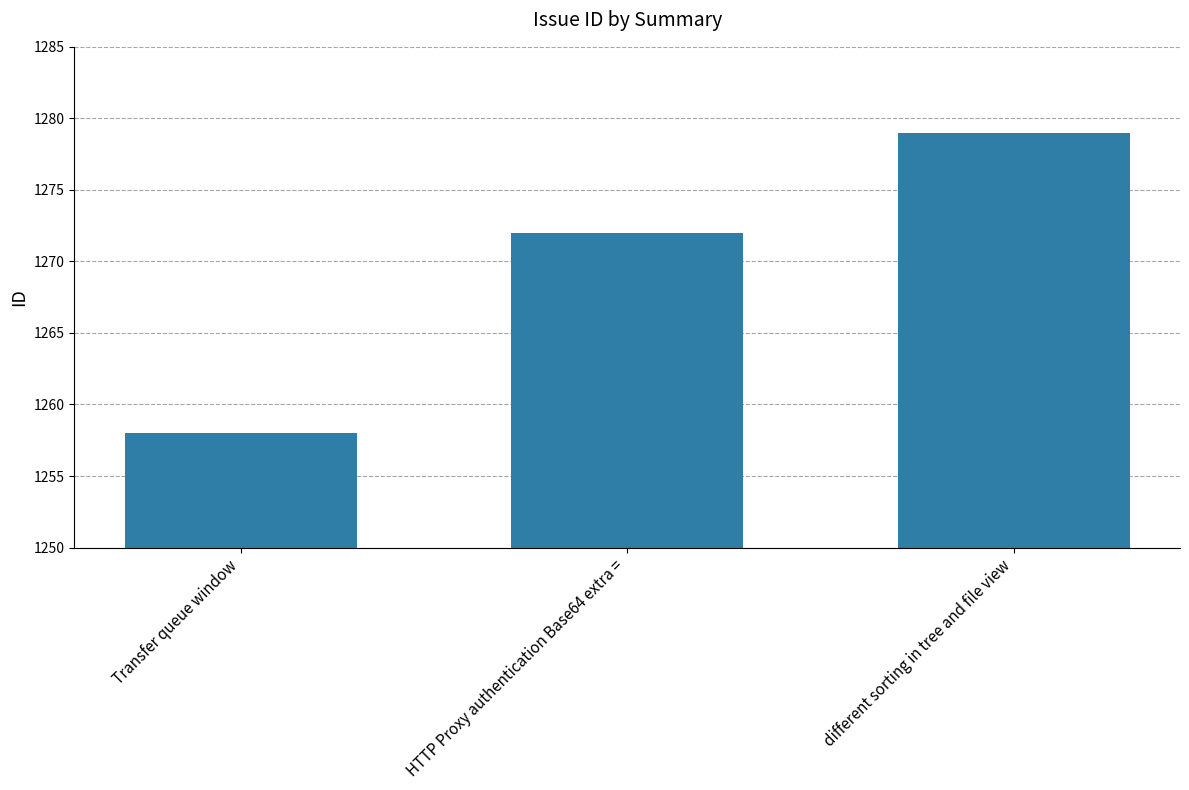

Which has a higher value, Transfer queue window or different sorting in tree and file view?

different sorting in tree and file view